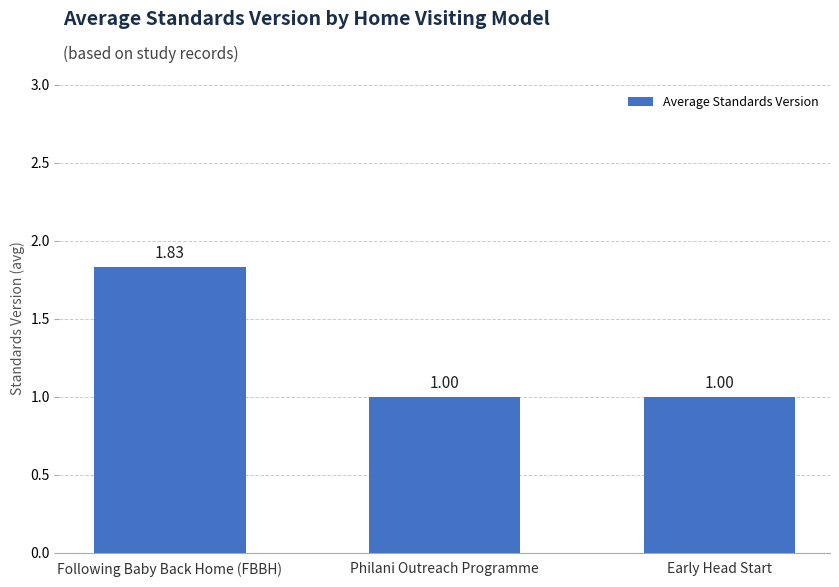

Count the values in the range 1 to 2.

3